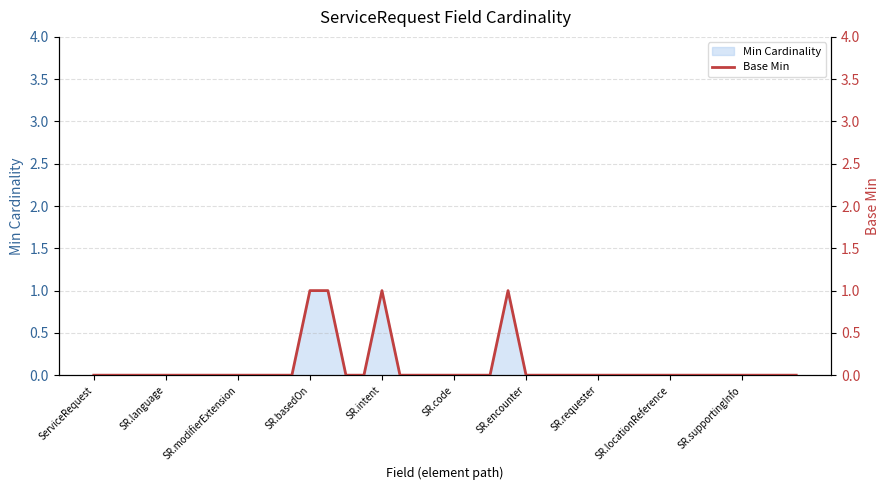

Between 13 and 21, which is larger?

13